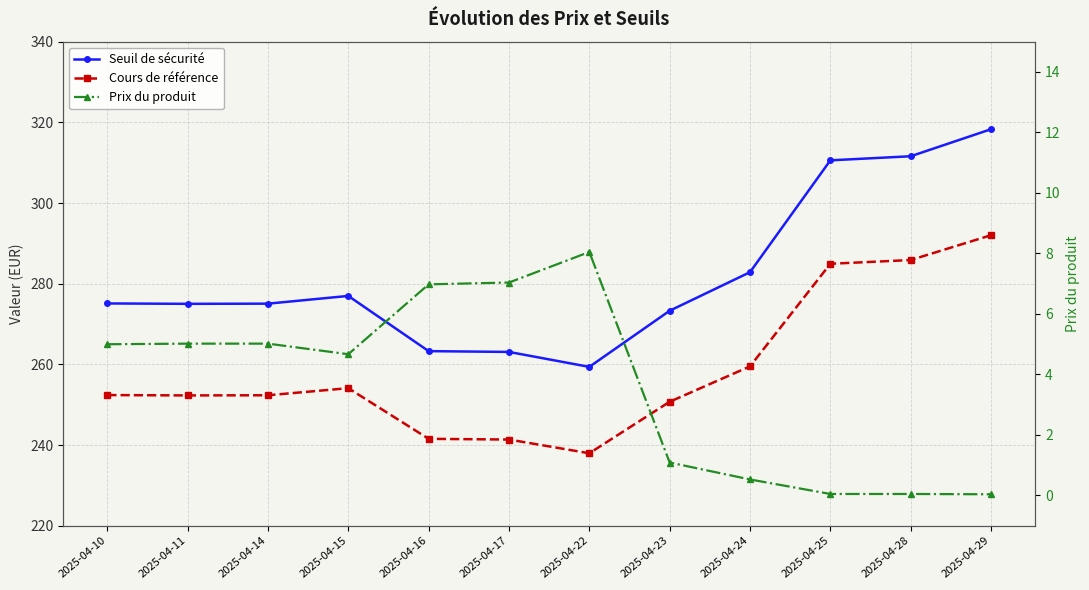

What is the total value across all series at 2025-04-29?

610.4